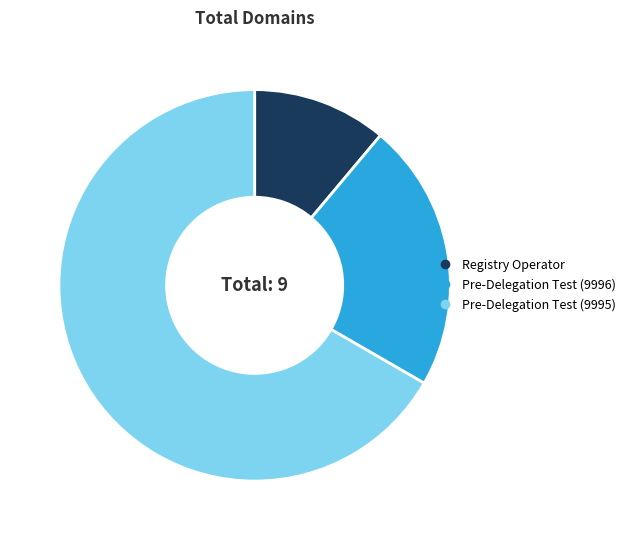

Is there a majority slice in this chart?

Yes